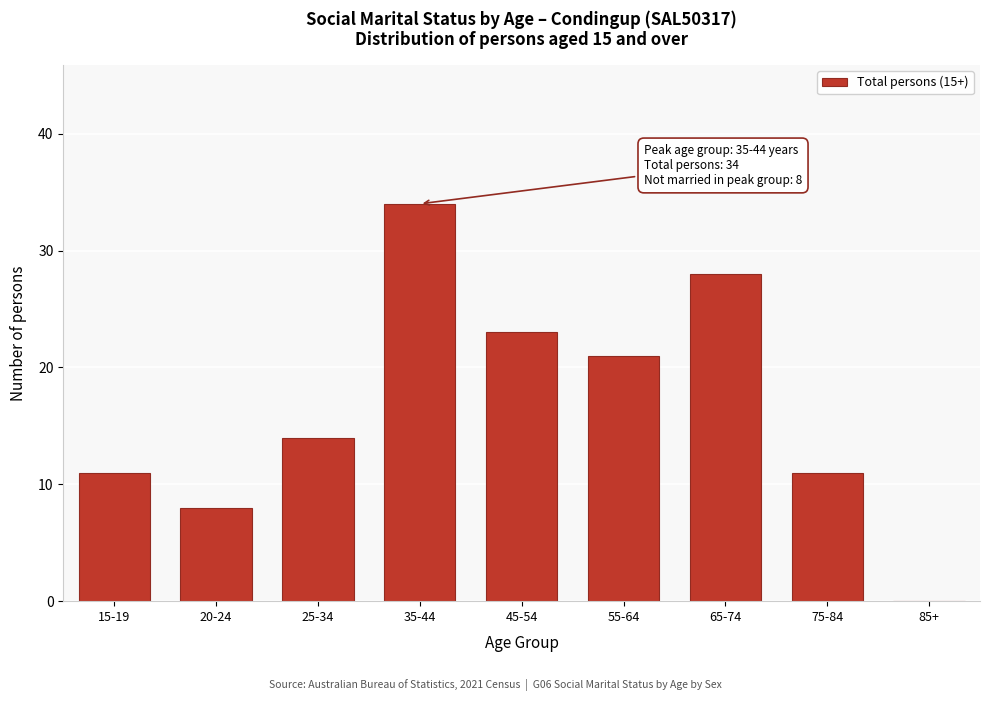

Reading left to right, extract all data points from this chart.

15-19=11	20-24=8	25-34=14	35-44=34	45-54=23	55-64=21	65-74=28	75-84=11	85+=0